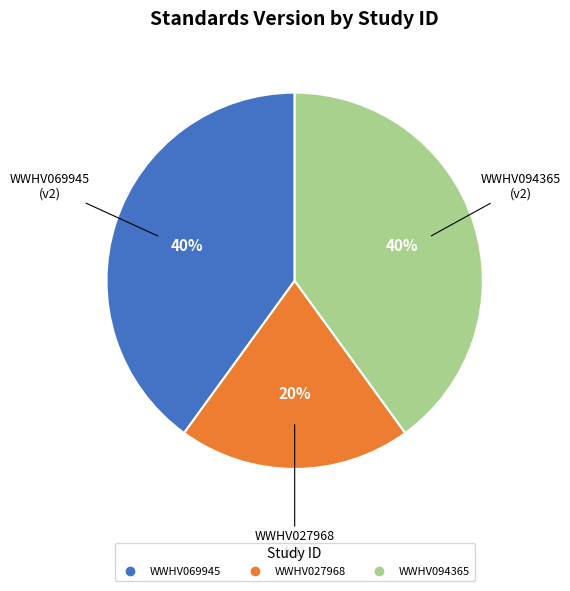

Do WWHV069945 and WWHV094365 together represent more than half of the pie?

Yes